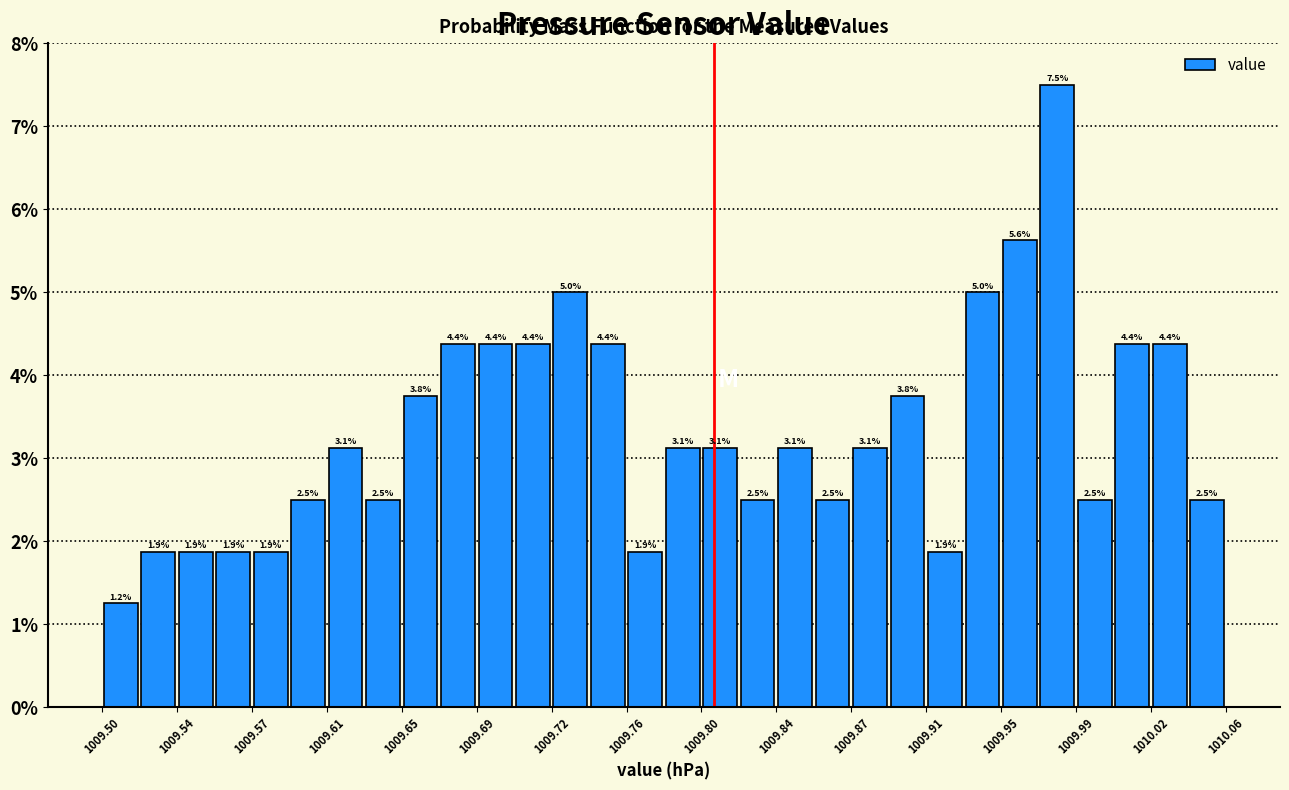

Read against the x-axis, roughly where is the centre of the tallest bar?

1009.975